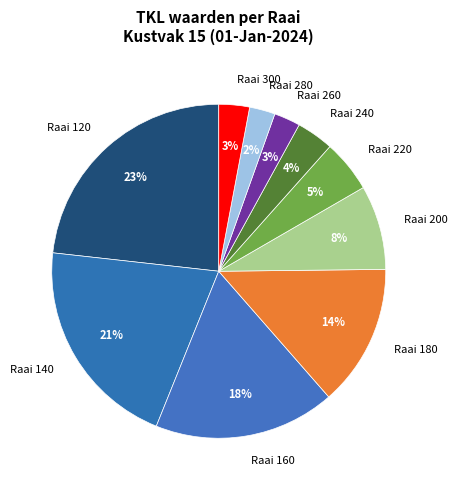

True or false: Raai 260 accounts for 3% of the total.

True